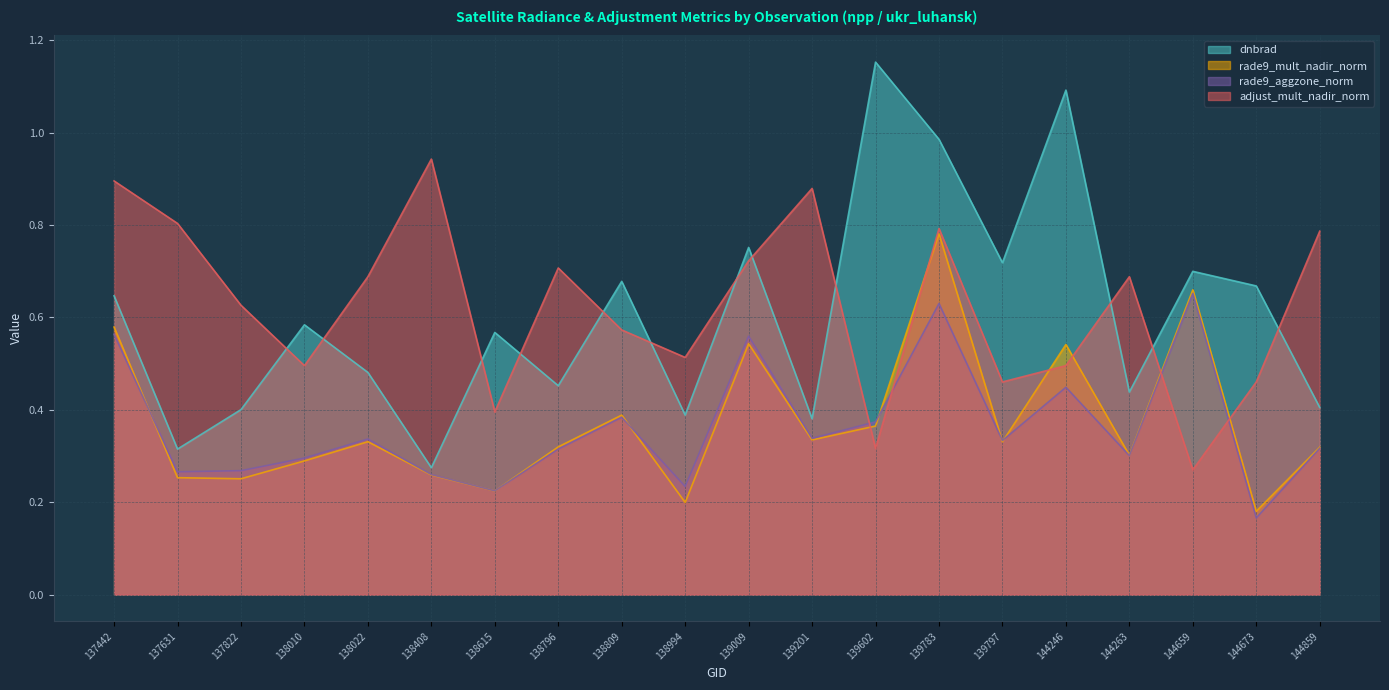

List the labels in order of dnbrad value, smallest first.

138408, 137631, 139201, 138994, 137822, 144859, 144263, 138796, 138022, 138615, 138010, 137442, 144673, 138809, 144659, 139797, 139009, 139783, 144246, 139602